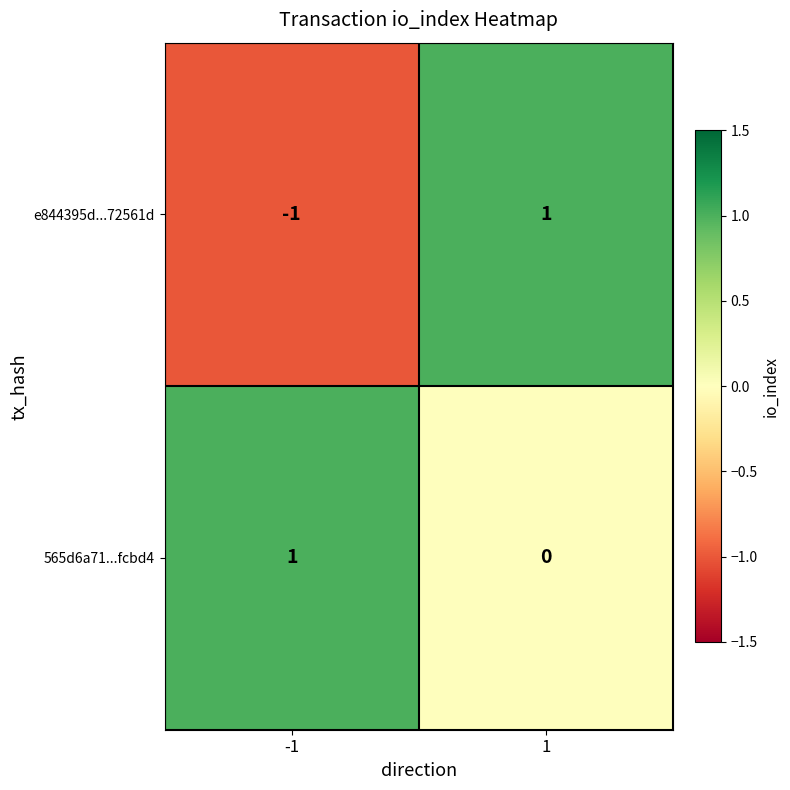

At how many categories does at least one series exceed 0?

2